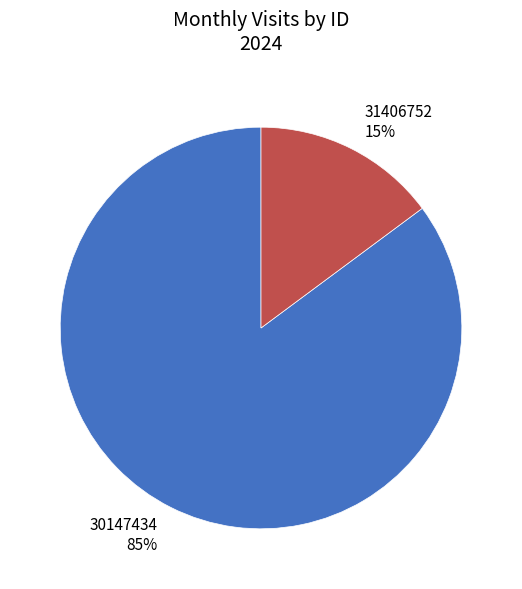

What percentage is the 30147434 slice, to the nearest percent?

85%